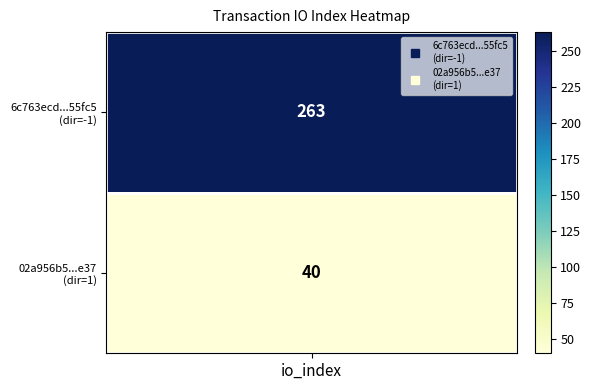

Reading left to right, list all the values displayed in this chart.

6c763ecd017f91dd1f4bb3fd3dcfbaa08e55fc5: -1	263
02a956b5cb3809d4358426f8ea27009f5693e37: 1	40